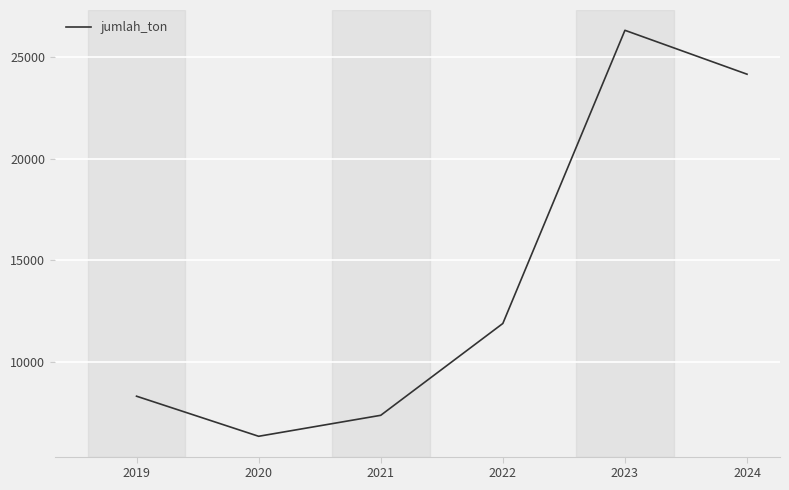

Which label corresponds to the largest value in the chart?

2023